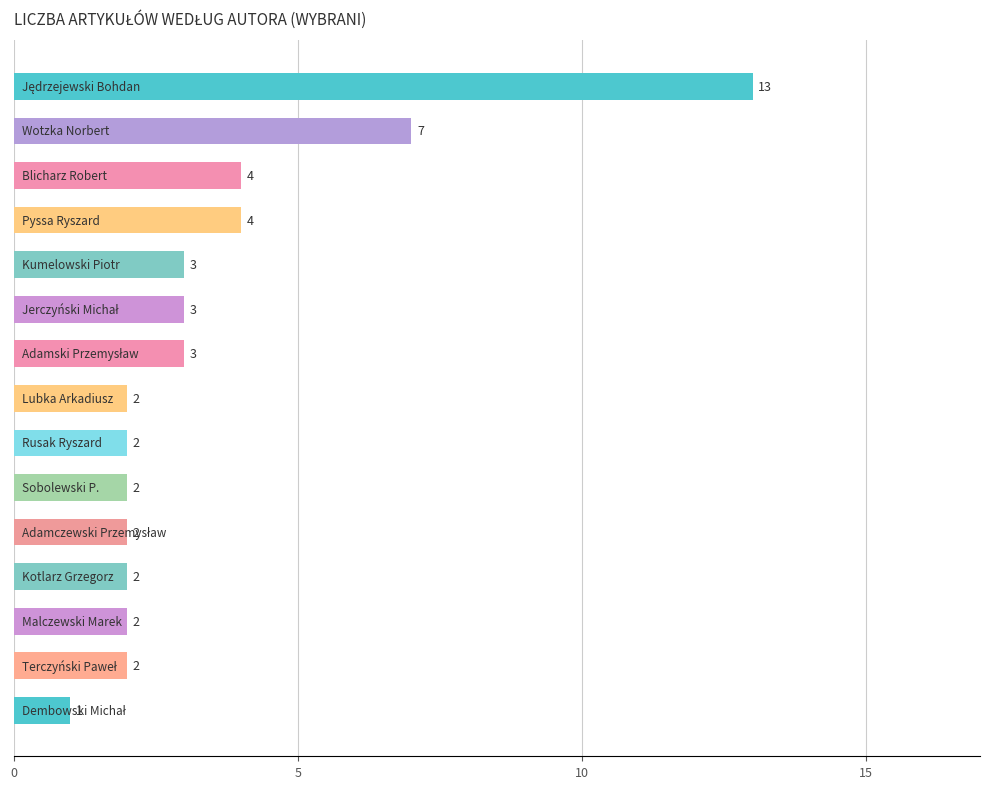

Does the chart contain stacked bars?

No